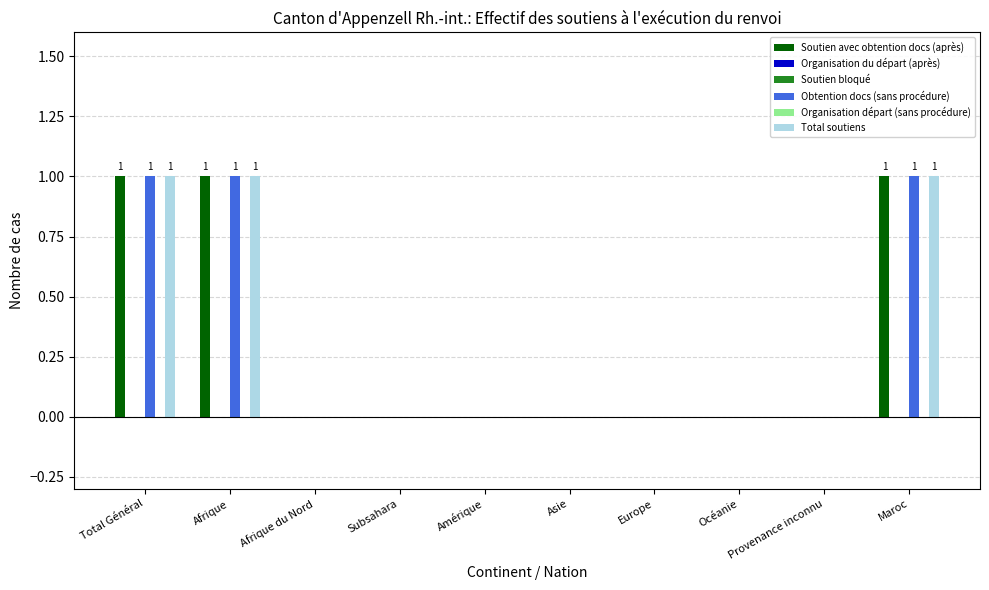

Count the number of data series in this chart.

6